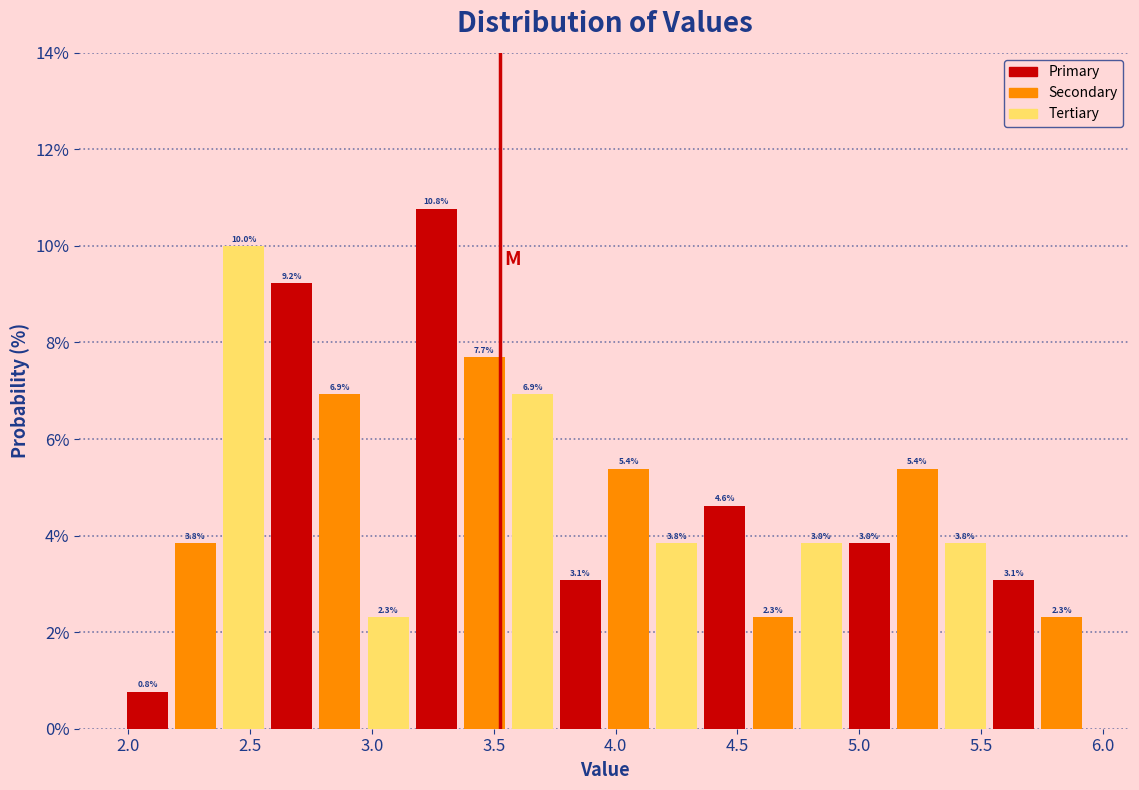

Around what value on the x-axis is the tallest bar? Give the approximate position of its centre, as read against the axis.

3.25